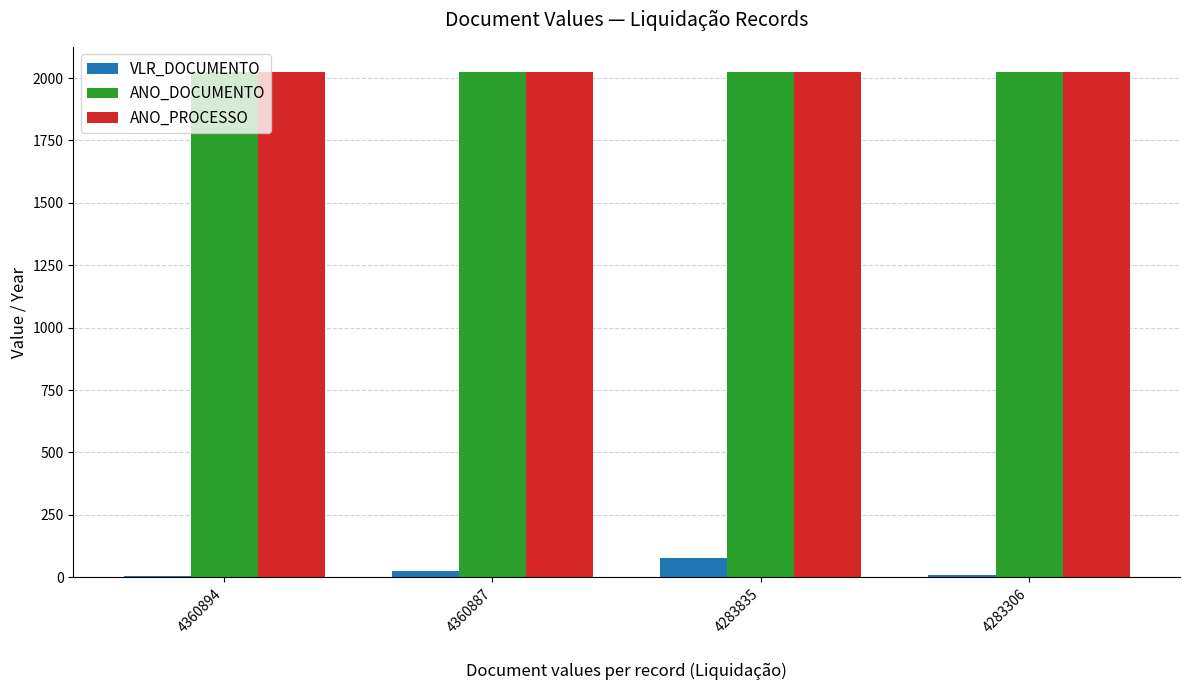

Is the value of ANO_PROCESSO at 4283306 greater than the value of VLR_DOCUMENTO at 4360894?

Yes